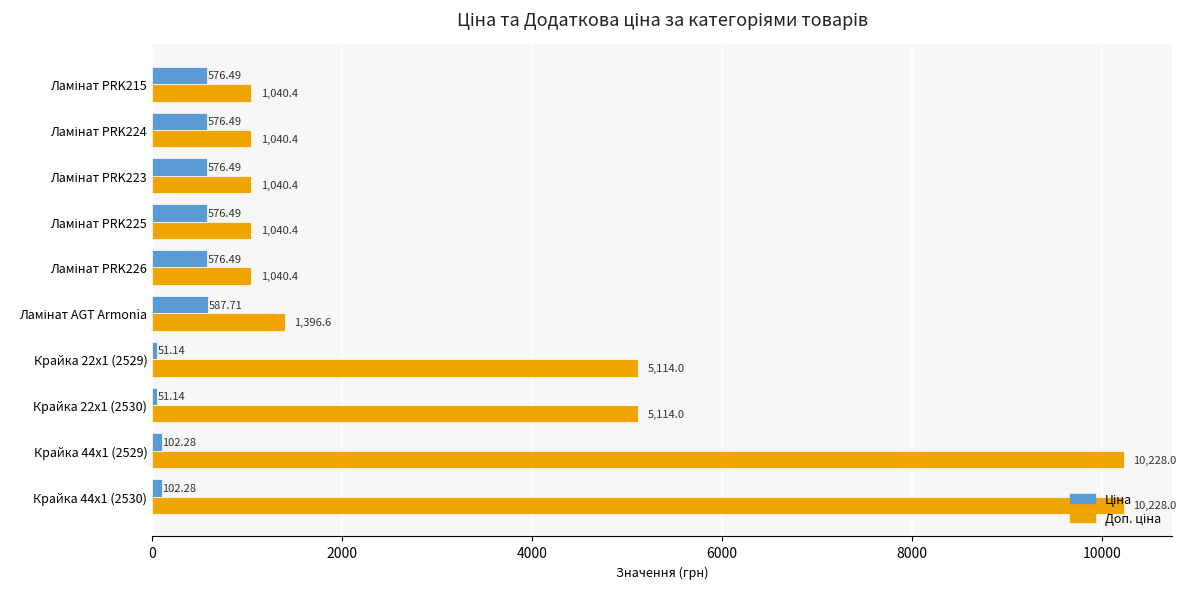

What is the spread (max minus min) of values at Крайка 22x1 (2529)?

5062.9